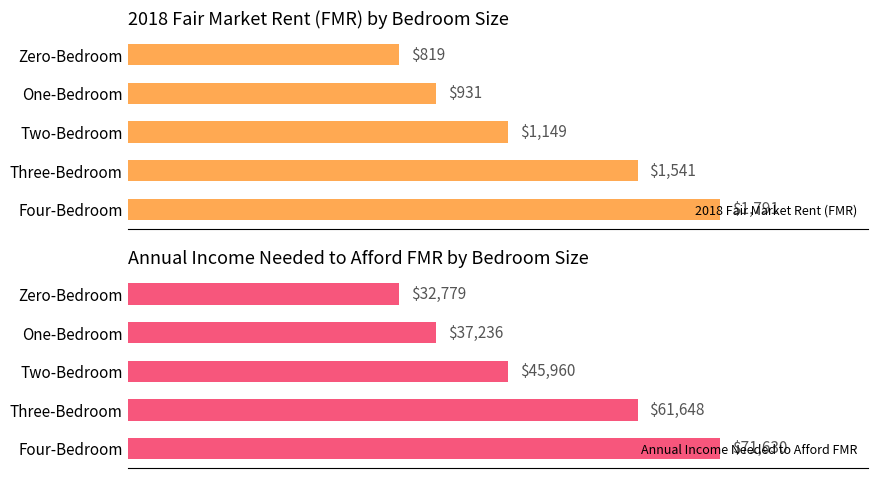

How many groups of bars are there?

5